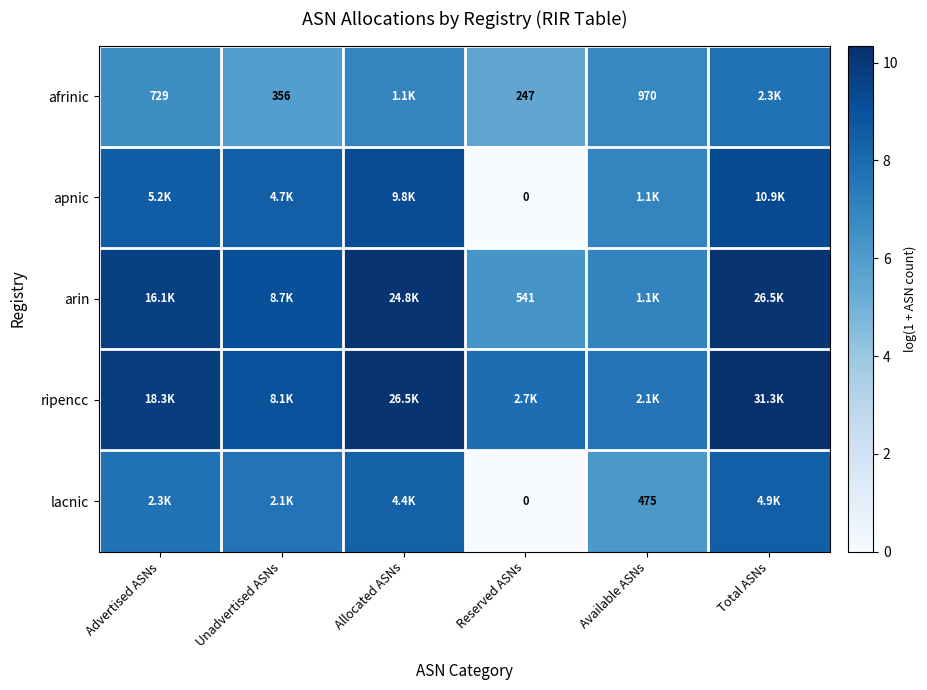

What is the difference between the apnic values at Available ASNs and Reserved ASNs?

7.0